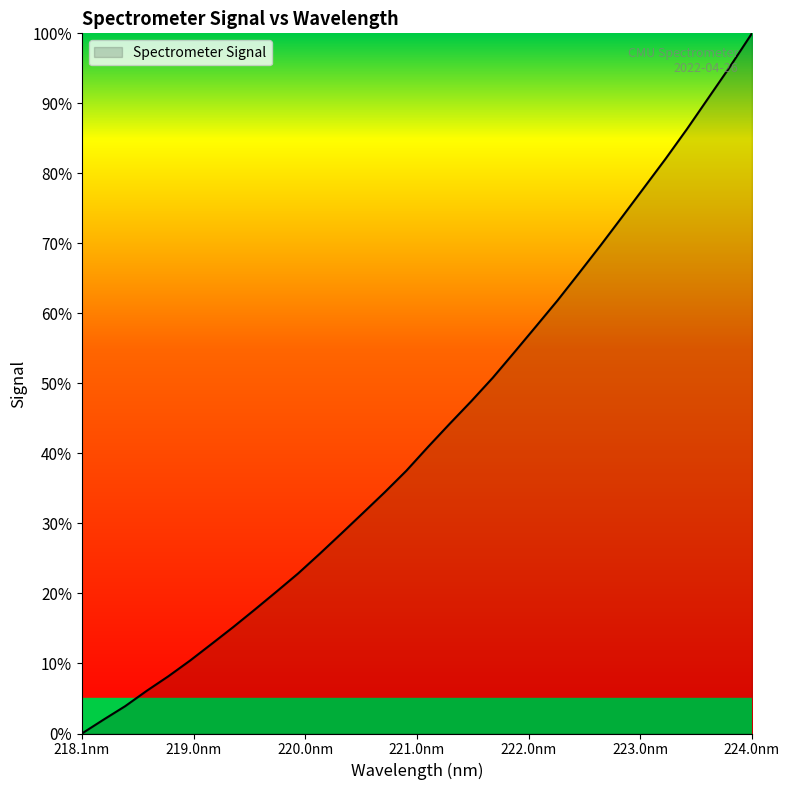

How many values are above zero?

31